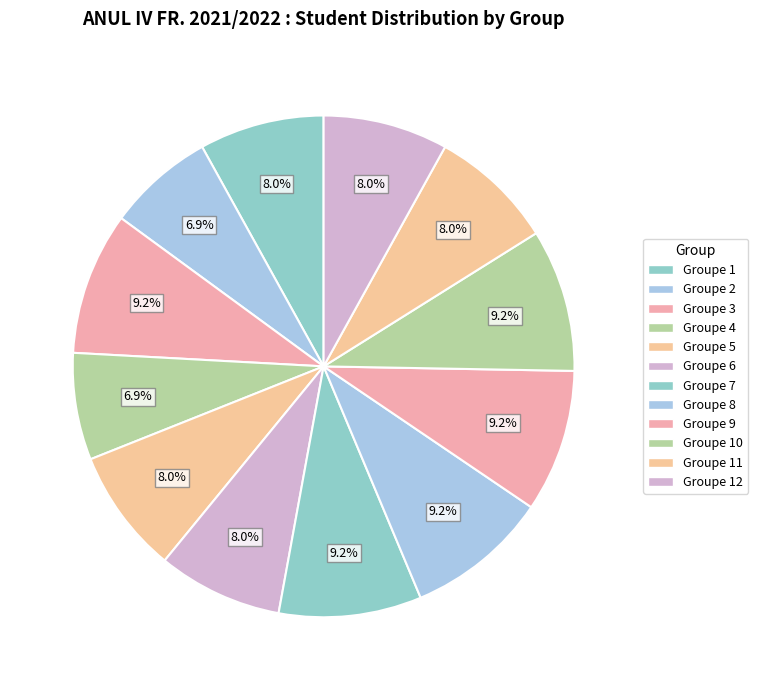

To the nearest percent, what percentage of the pie is Groupe 11?

8%